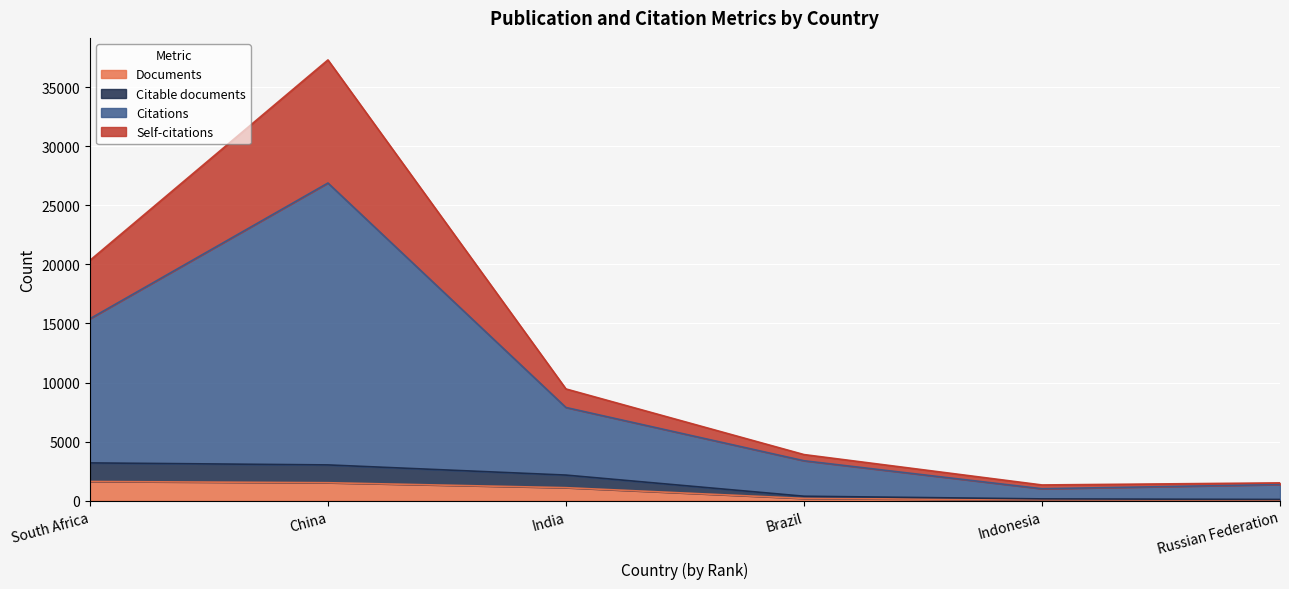

In Citations, how many points are lower than both neighbors (excluding endpoints)?

1